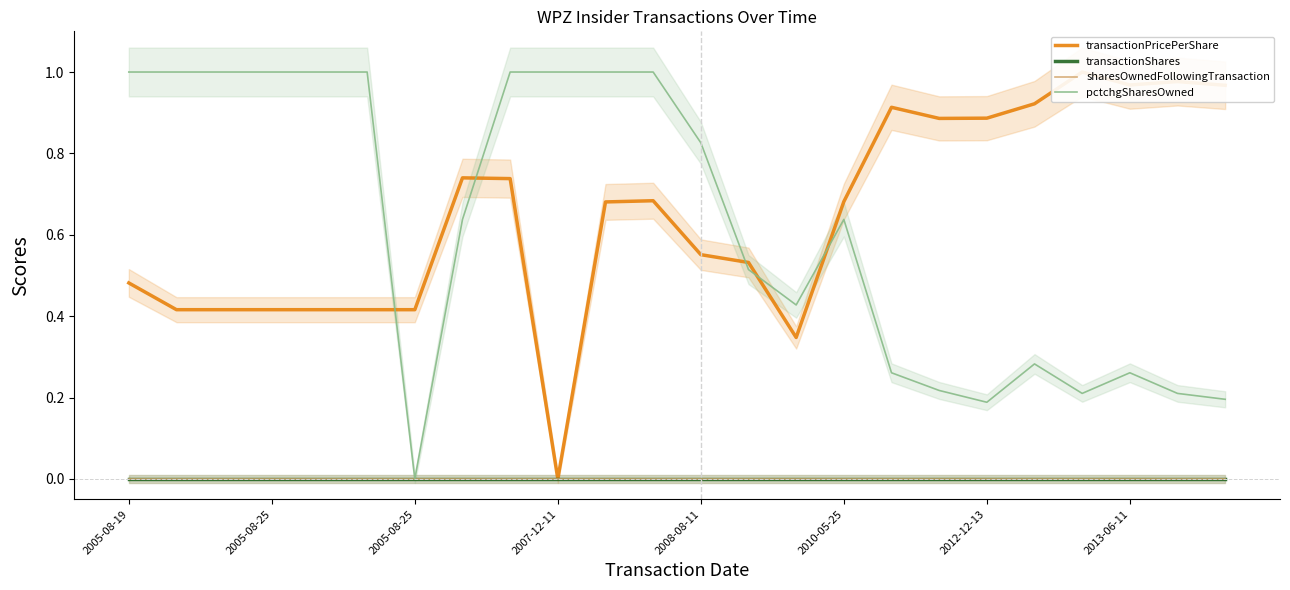

What is the greatest value displayed?

1.0